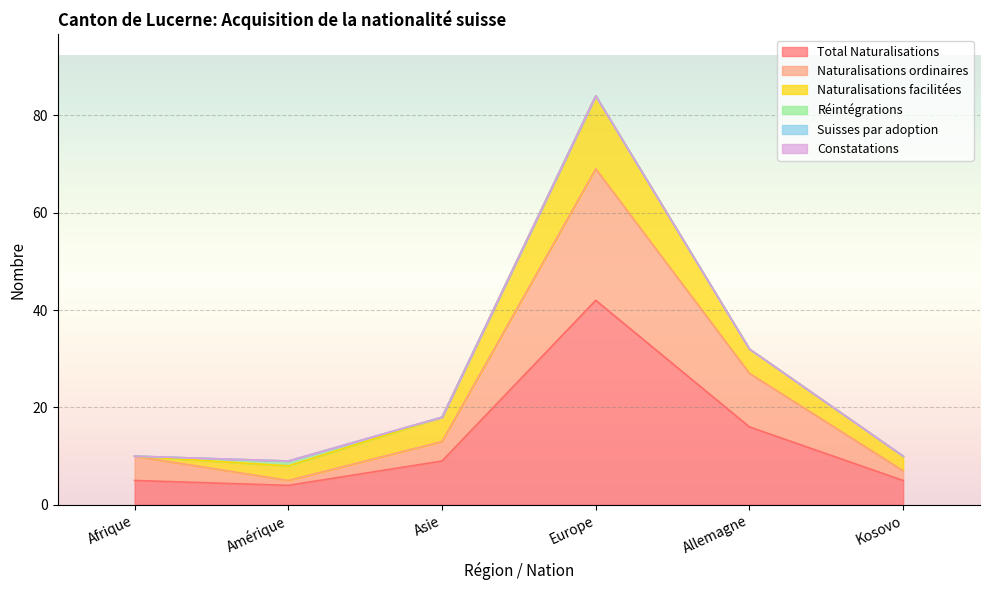

Which series has the largest range (max minus min)?

Total Naturalisations